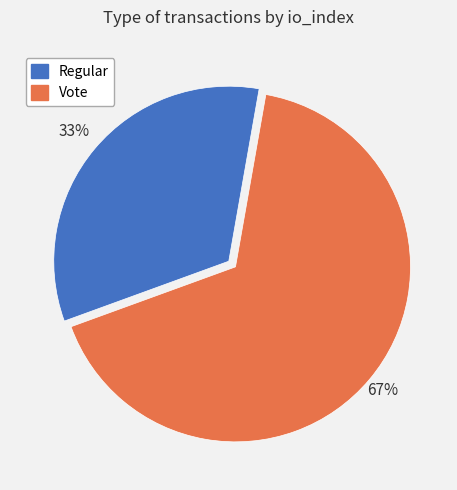

What is the ratio of the value at Regular to the value at Vote?

0.5